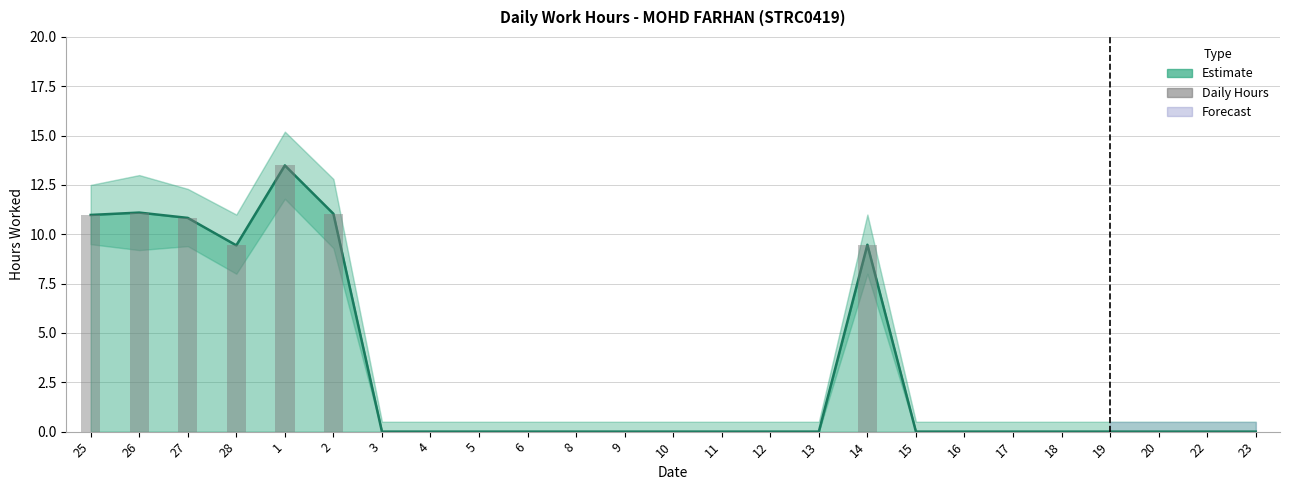

What is the average value?

3.1